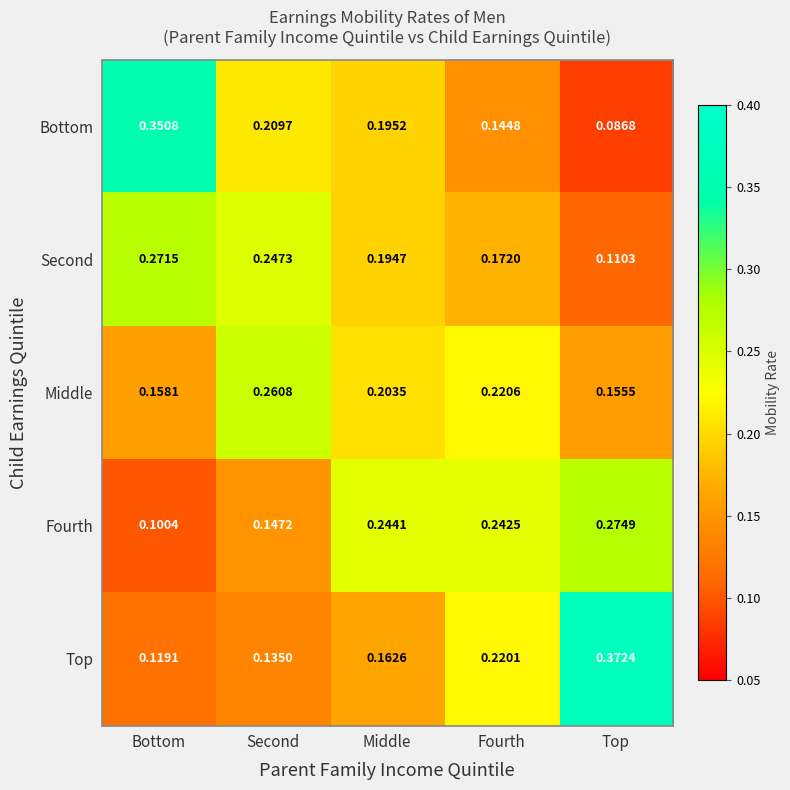

Which series changed the most between Fourth and Top?

Top